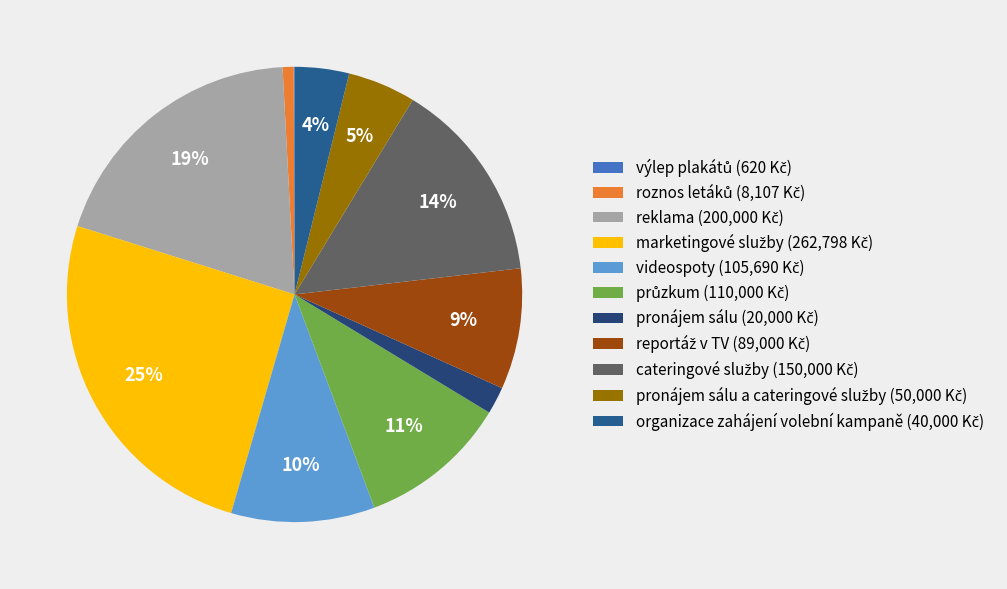

What is the largest slice in the pie chart?

marketingové služby